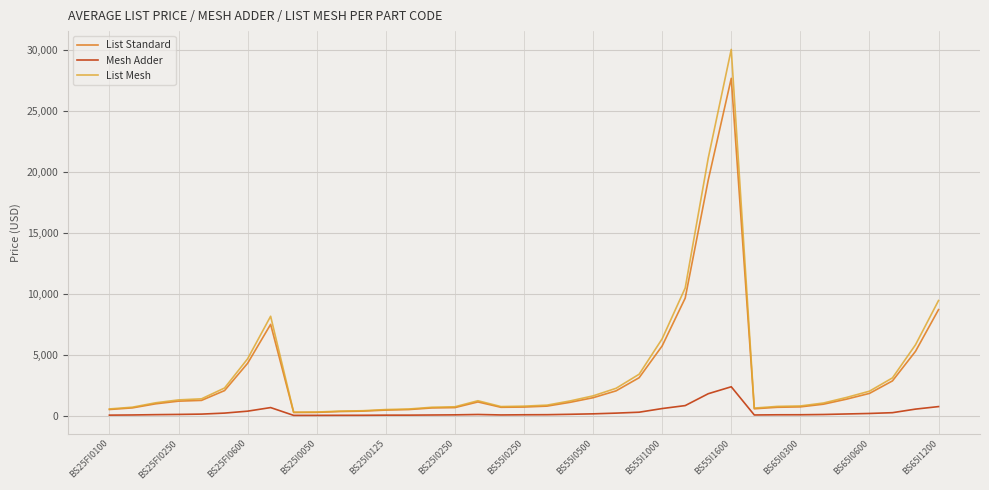

Rank the series by their maximum value, from lowest to highest.

Mesh Adder, List Standard, List Mesh